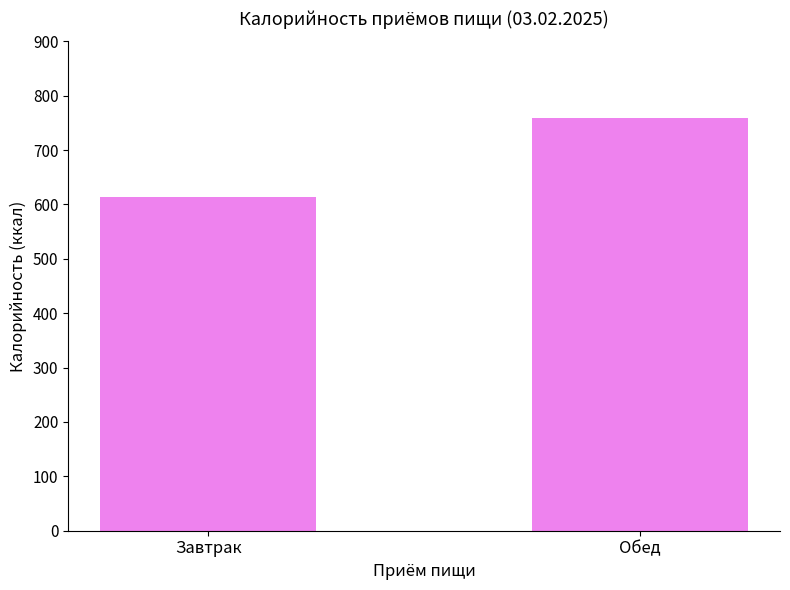

What is the average value?

686.0